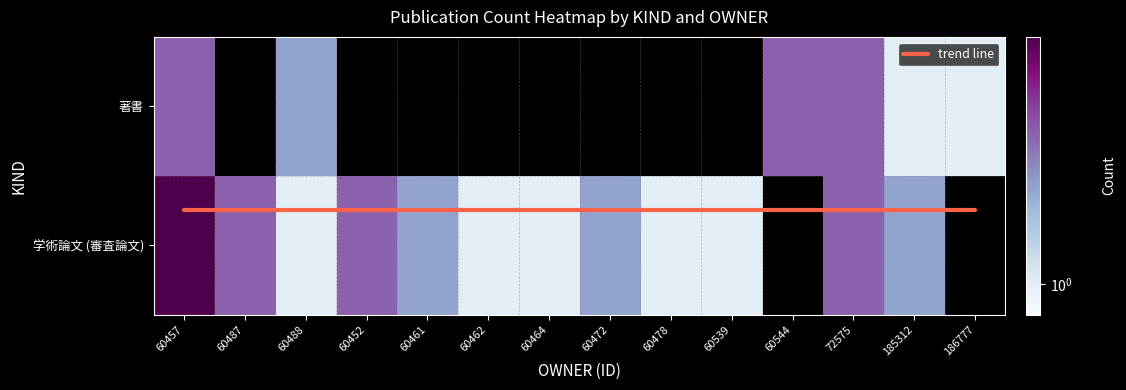

Which has a higher value, 60487 or 186777?

60487